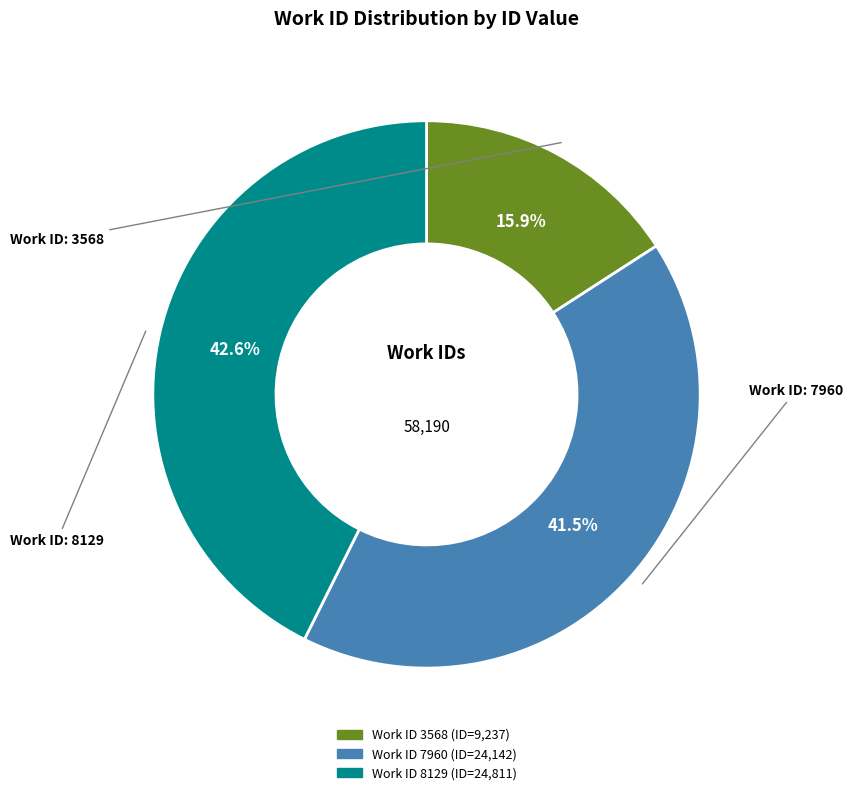

Is there any slice that represents more than half of the pie?

No